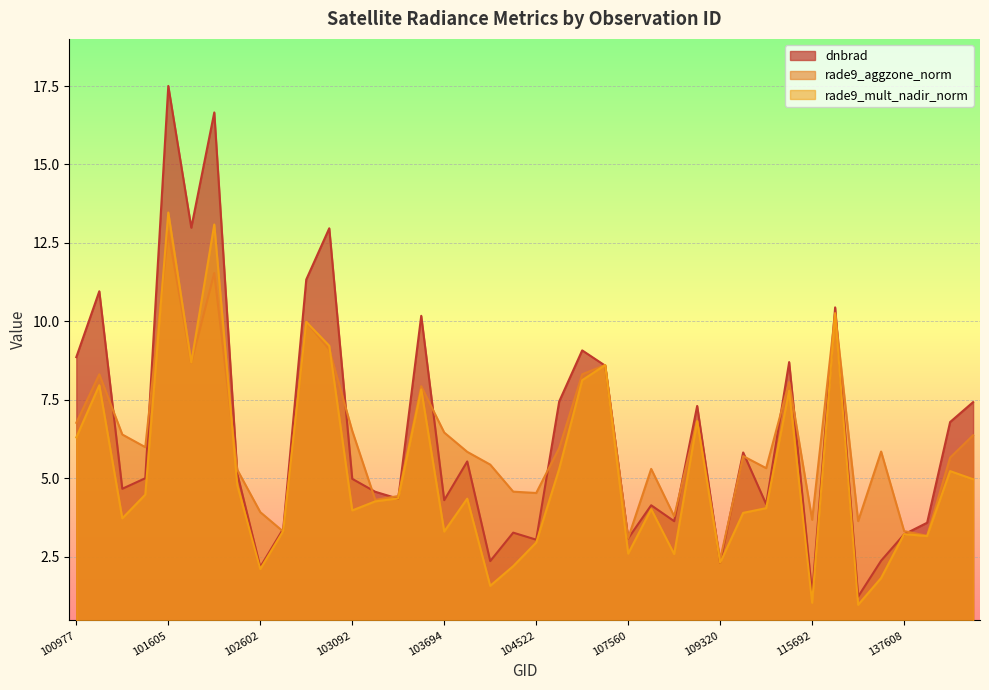

Where is the first local minimum for dnbrad?

101111